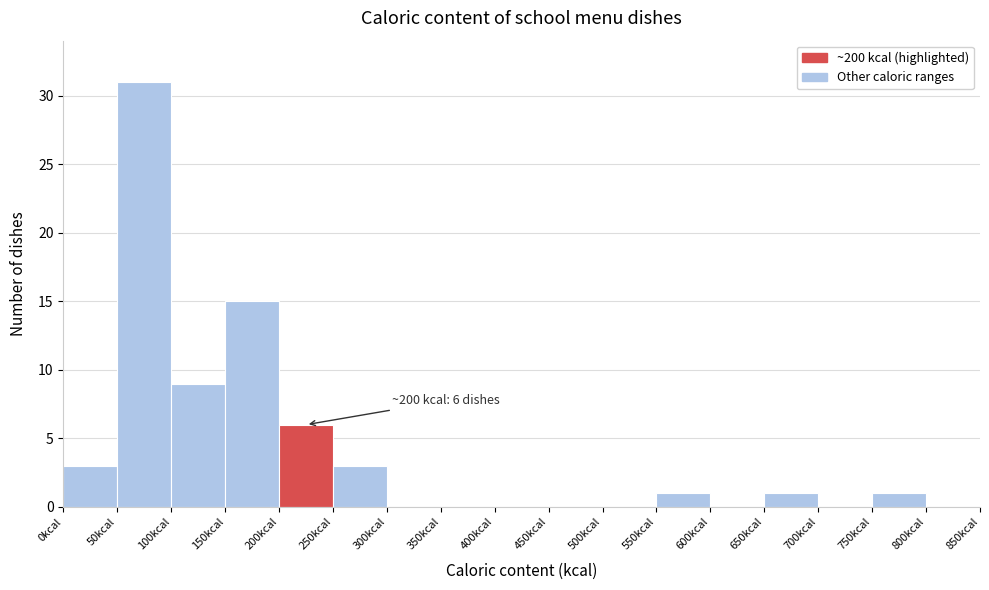

Which range on the x-axis has the tallest bar?

50 to 100